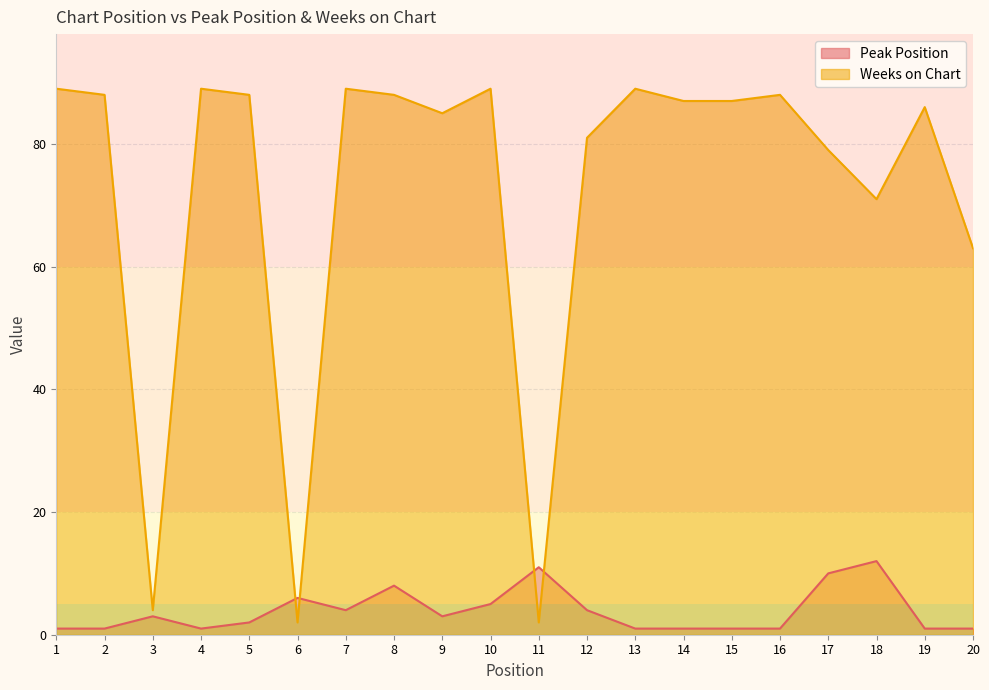

Reading left to right, transcribe all the data shown in this chart.

Peak Position: 1=1	2=1	3=3	4=1	5=2	6=6	7=4	8=8	9=3	10=5	11=11	12=4	13=1	14=1	15=1	16=1	17=10	18=12	19=1	20=1
Weeks on Chart: 1=89	2=88	3=4	4=89	5=88	6=2	7=89	8=88	9=85	10=89	11=2	12=81	13=89	14=87	15=87	16=88	17=79	18=71	19=86	20=63